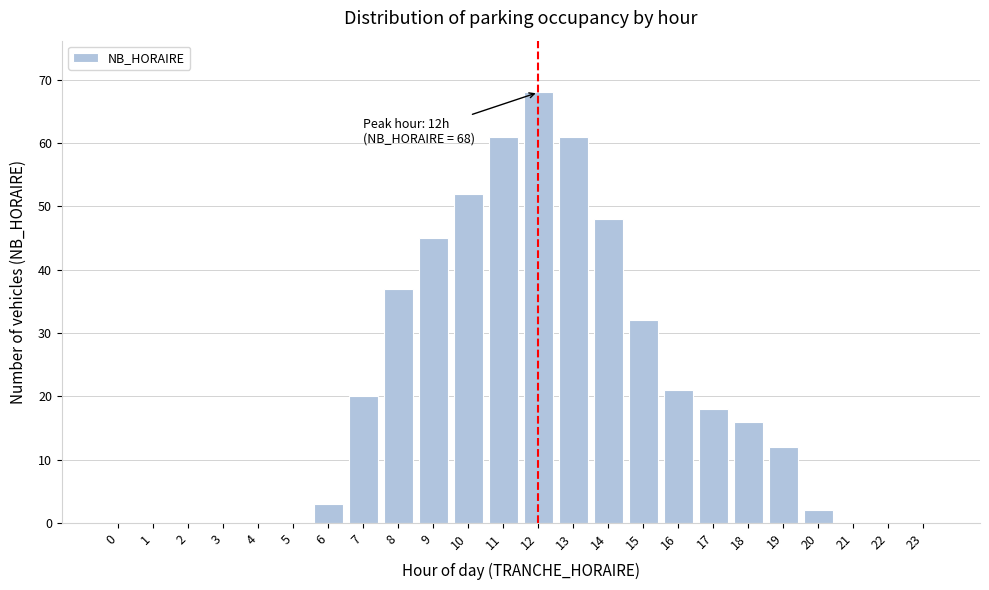

Reading left to right, list all the values displayed in this chart.

0=0	1=0	2=0	3=0	4=0	5=0	6=3	7=20	8=37	9=45	10=52	11=61	12=68	13=61	14=48	15=32	16=21	17=18	18=16	19=12	20=2	21=0	22=0	23=0